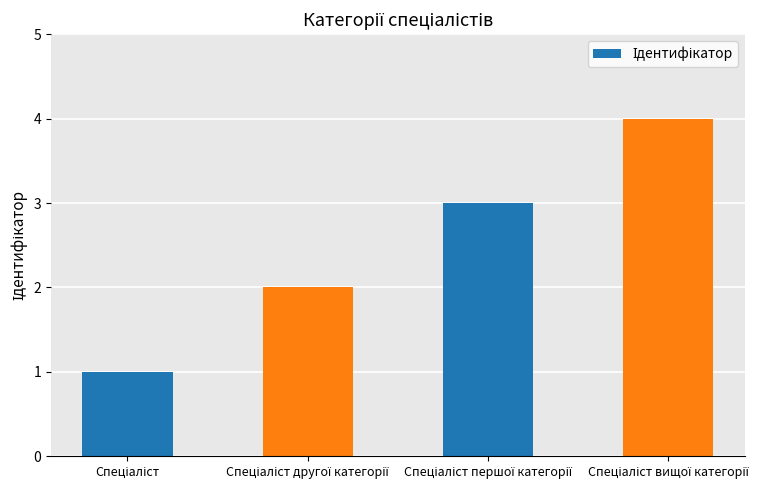

What is the greatest value displayed?

4